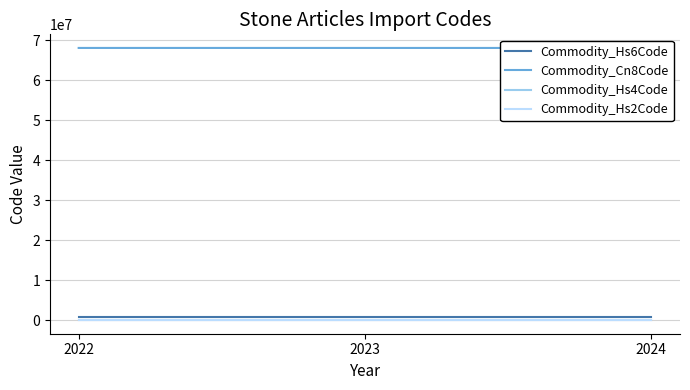

Is the value of Commodity_Hs2Code at 2024 greater than the value of Commodity_Cn8Code at 2023?

No